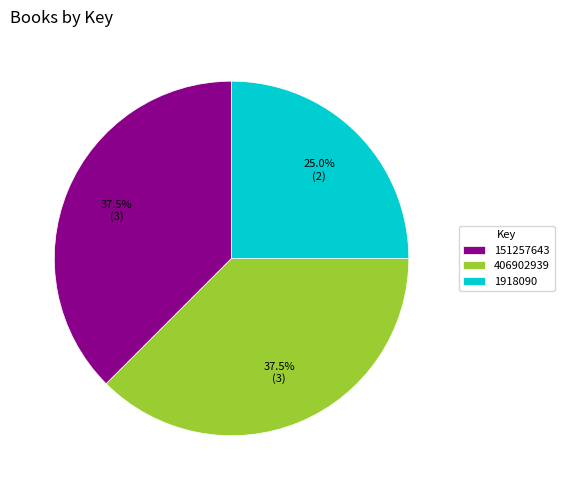

Count the number of slices in the pie.

3